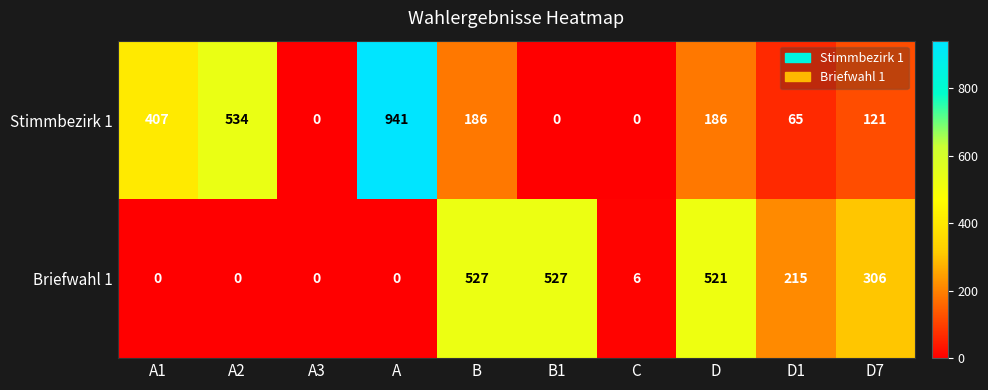

Where is Briefwahl 1 nearest to the value 263?

D7